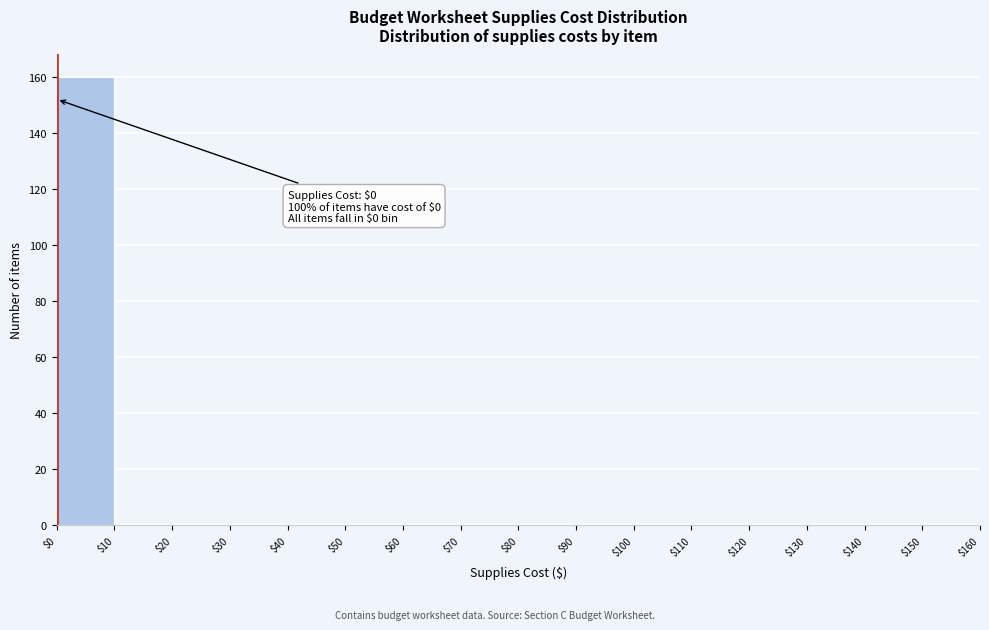

Which range on the x-axis has the tallest bar?

$0 to $10